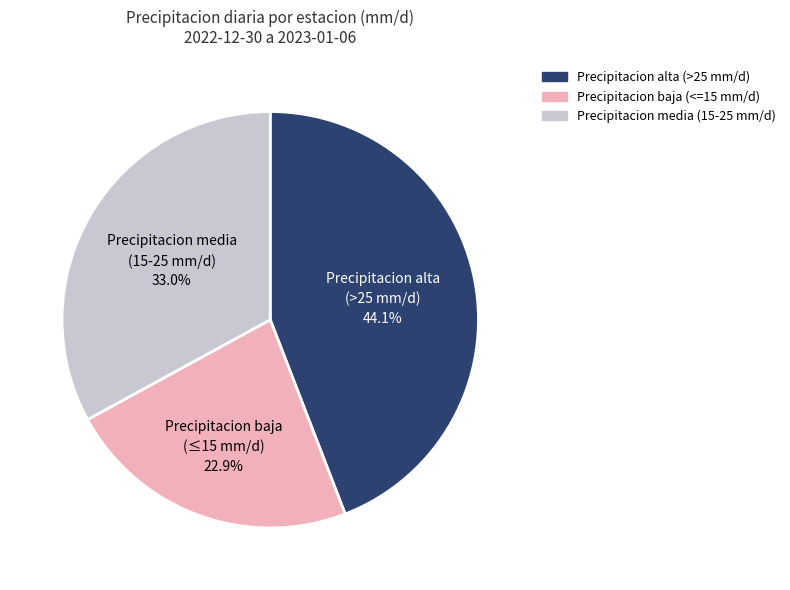

Approximately how many times larger is the value at Precipitacion media (15-25 mm/d) compared to Precipitacion alta (>25 mm/d)?

0.7